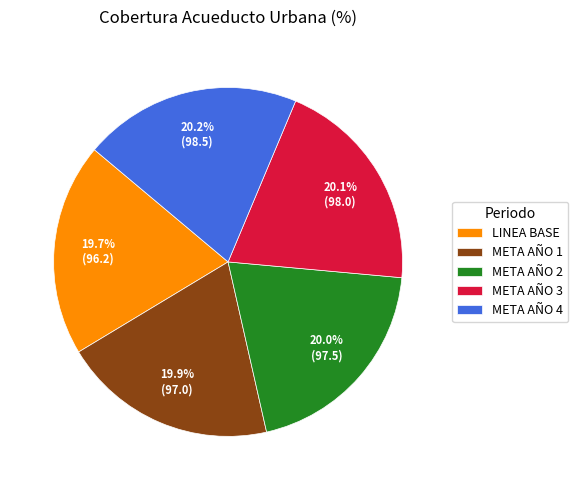

To the nearest percent, what is the combined percentage of LINEA BASE and META AÑO 2?

40%